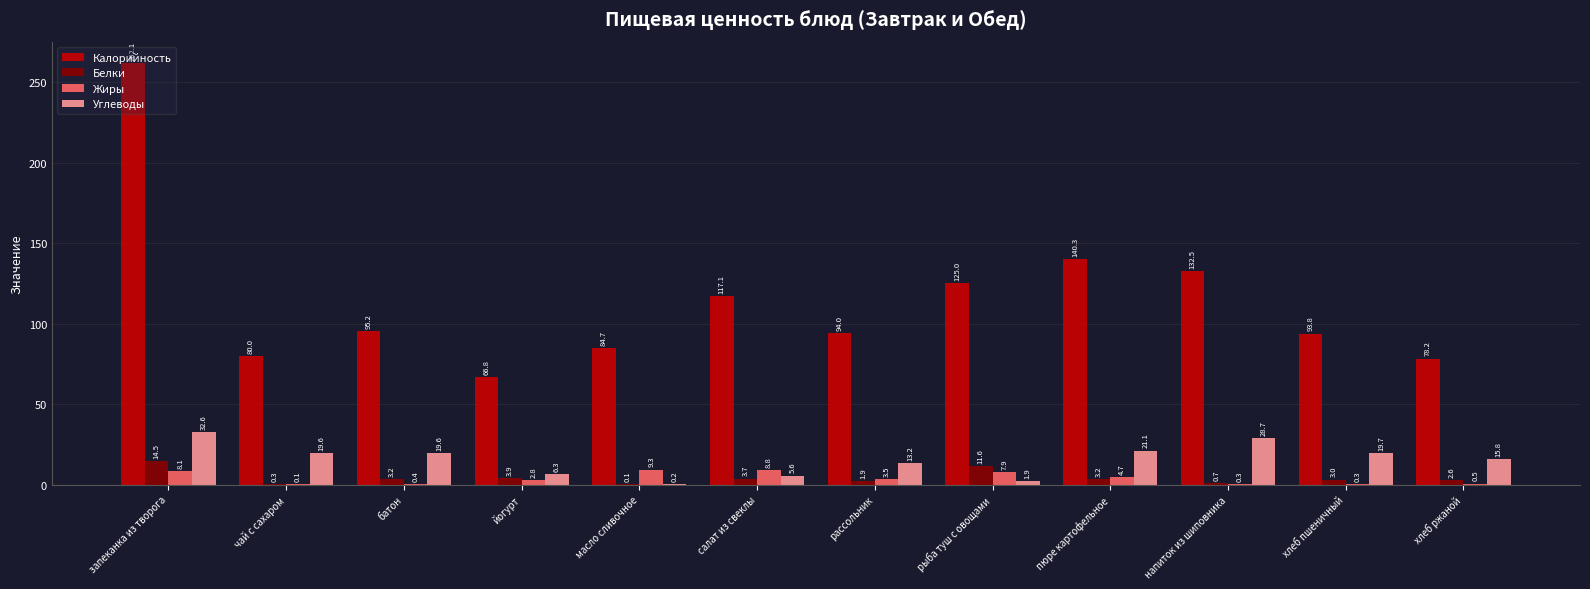

The Белки series shows 3.0 at хлеб пшеничный. True or false?

True